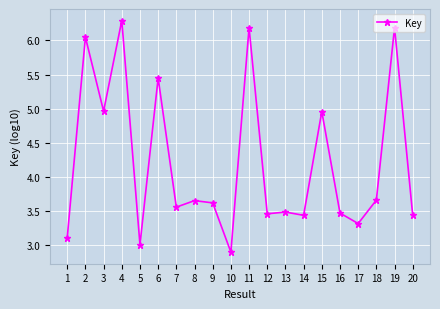

True or false: the data shows 5.0 at 15.

True